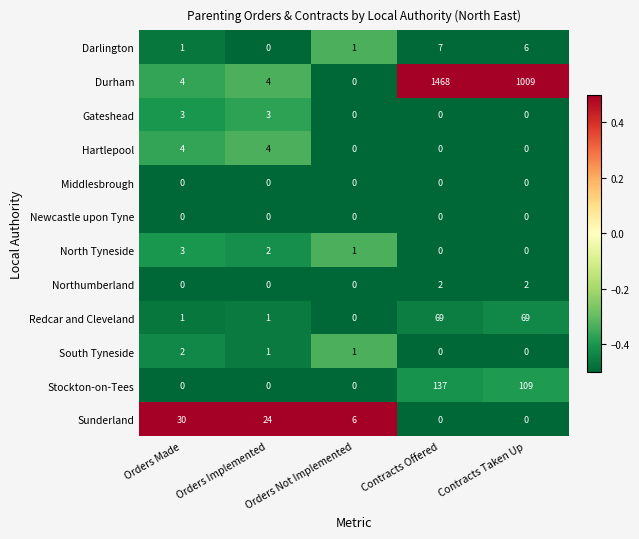

At how many categories does at least one series exceed 0?

5